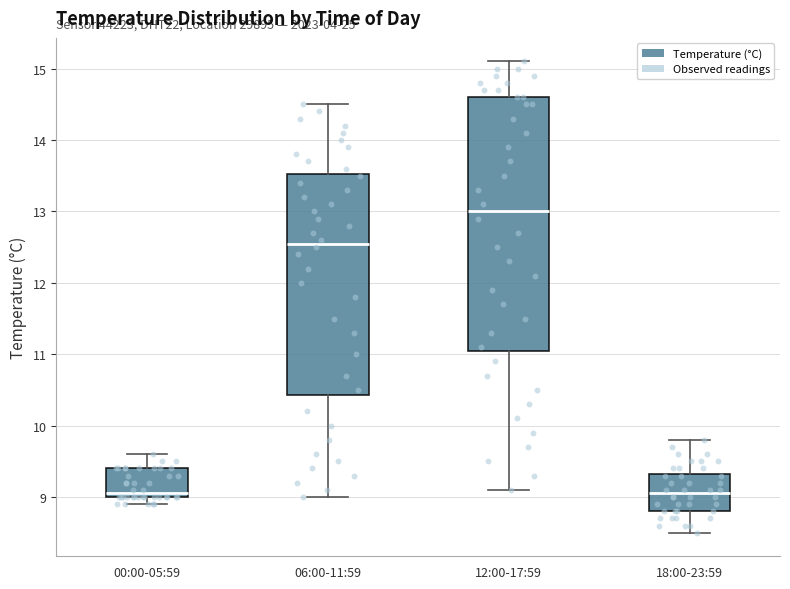

Which box's median line is the highest?

12:00-17:59